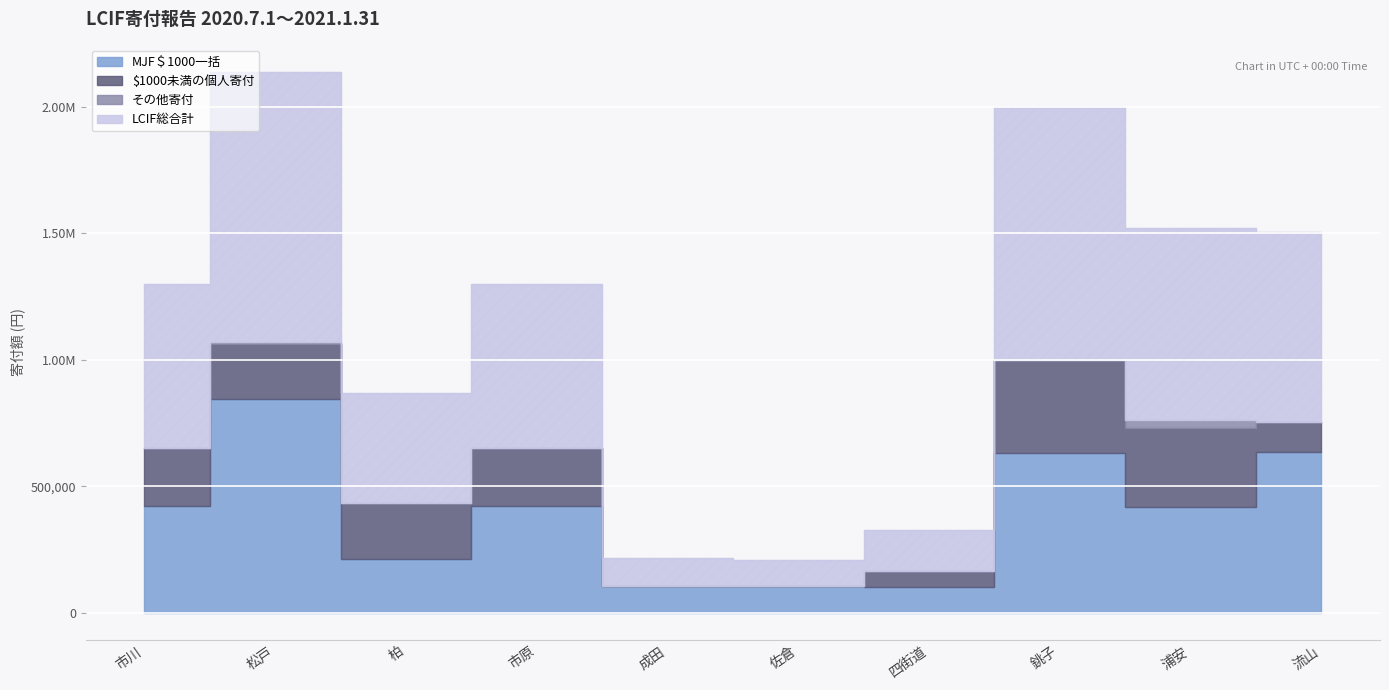

How many times do その他寄付 and $1000未満の個人寄付 cross each other?

1